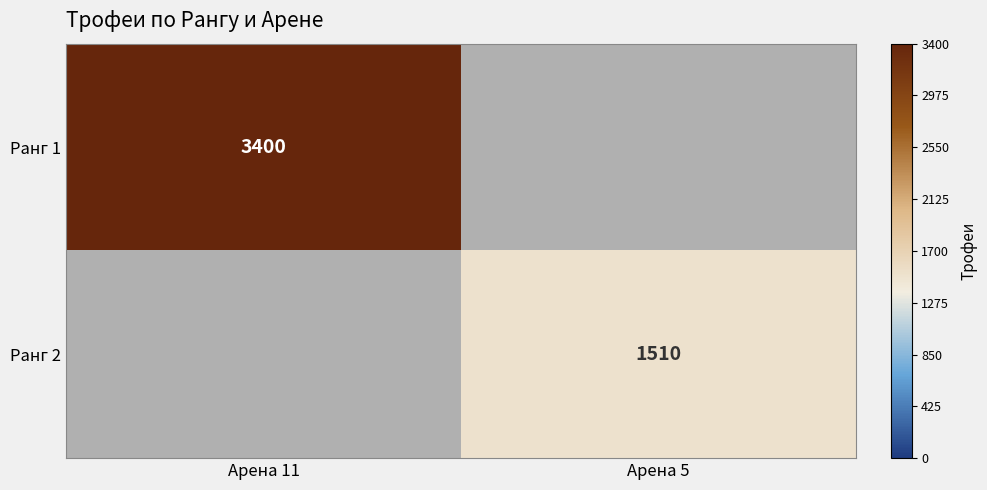

What is the maximum value shown in the chart?

3400.0